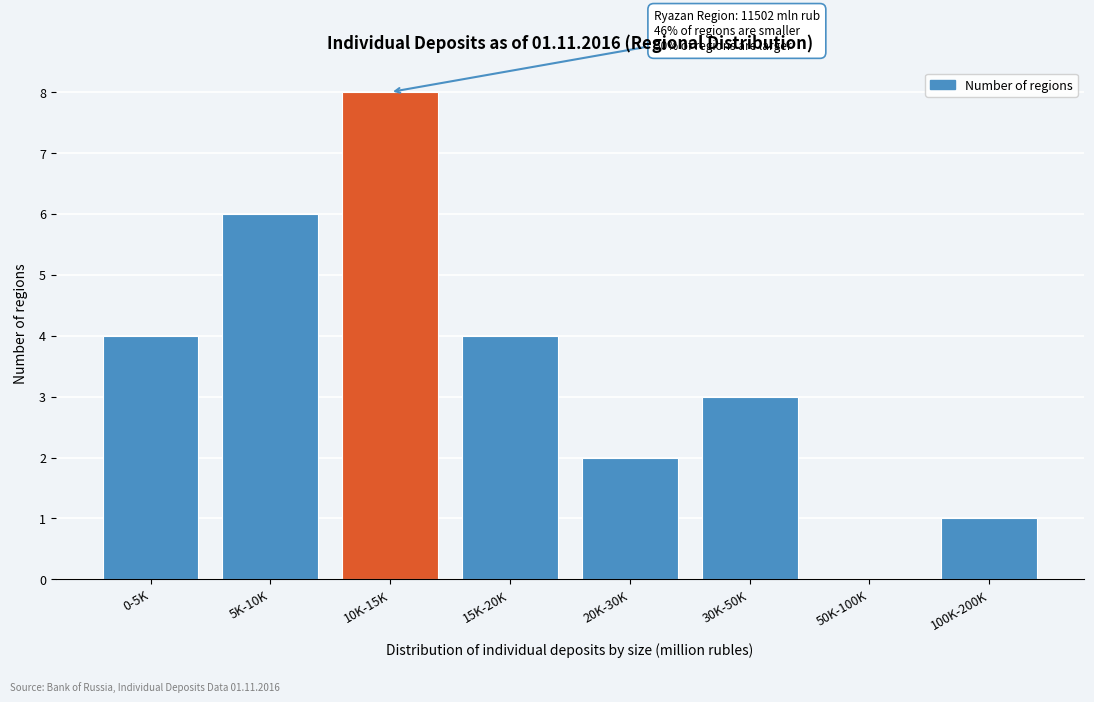

Reading left to right, extract all data points from this chart.

0-5K=4	5K-10K=6	10K-15K=8	15K-20K=4	20K-30K=2	30K-50K=3	50K-100K=0	100K-200K=1